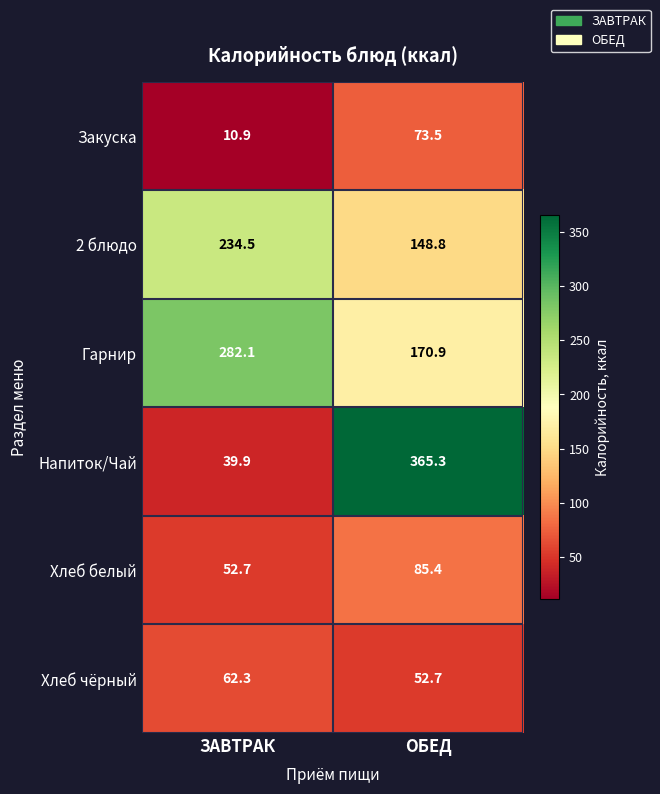

What is the average value of the Напиток/Чай series?

202.6